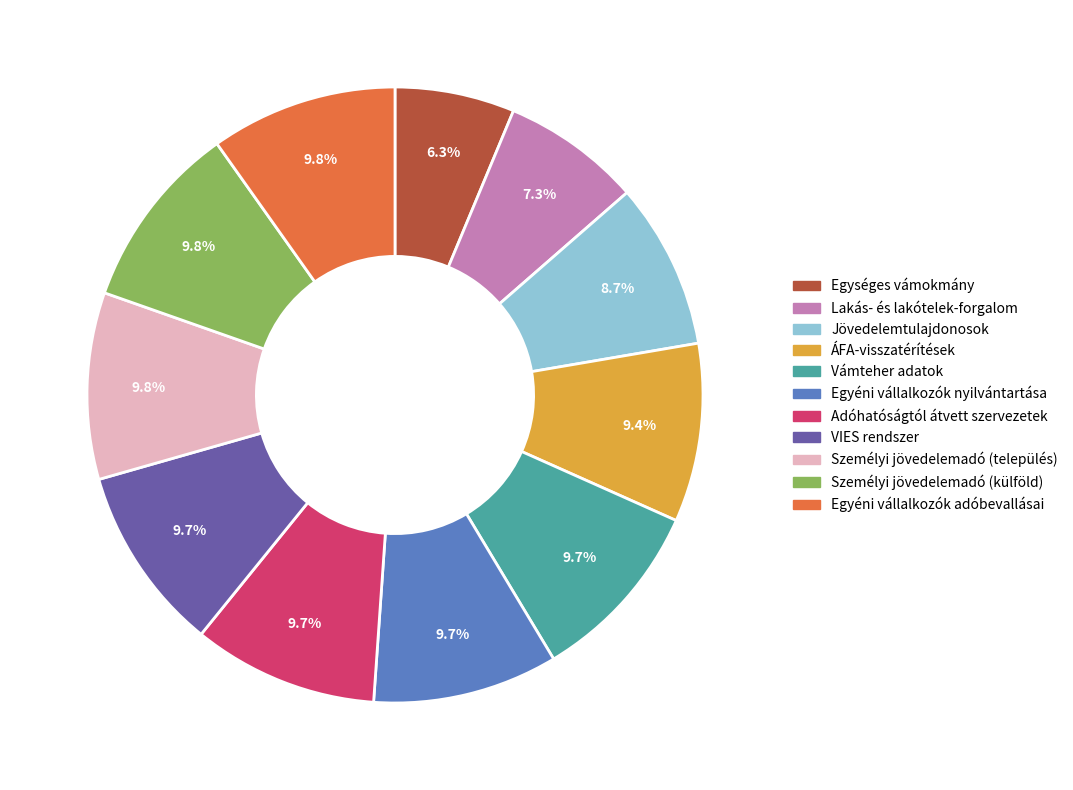

What is the smallest slice in the pie chart?

Egységes vámokmány